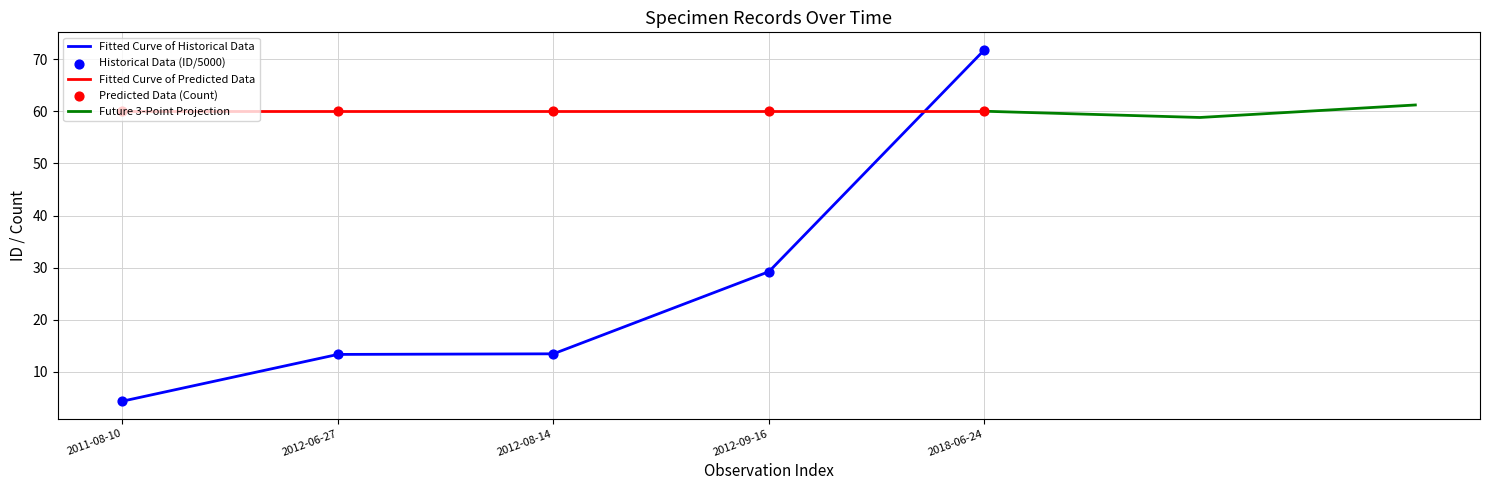

What is the ratio of the value at 2018-06-24 to the value at 2011-08-10?

16.3